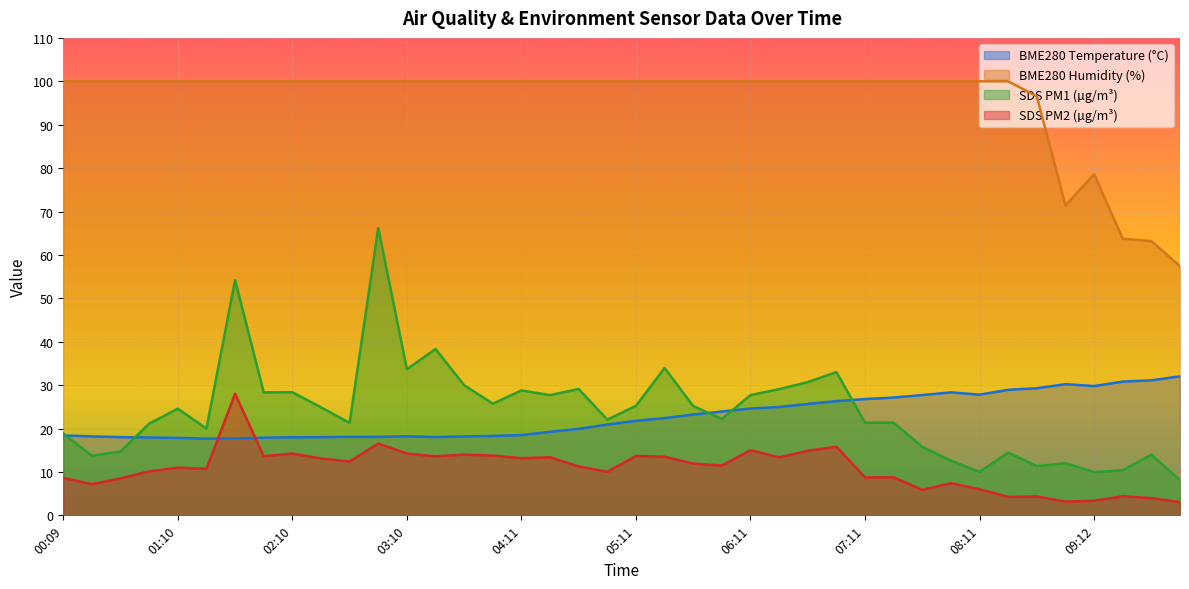

At which label does BME280_temperature reach its minimum?

01:25